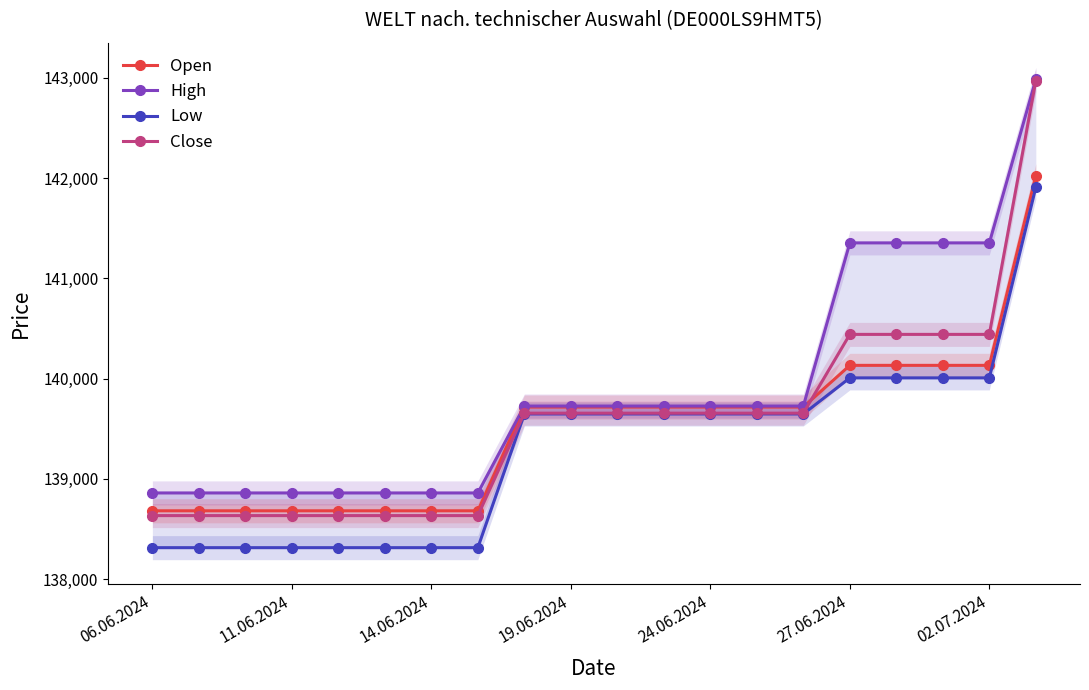

Is it true that High equals 36440 at 16?

False